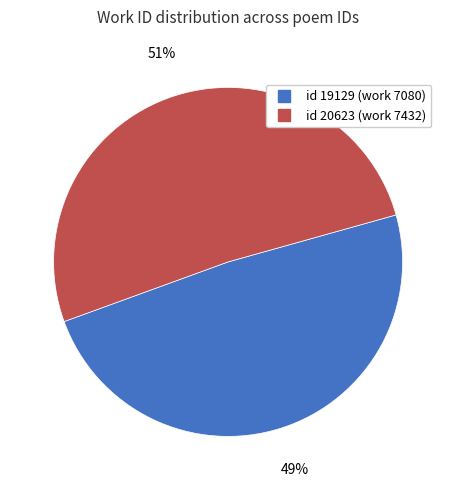

To the nearest percent, what is the average slice percentage?

50%